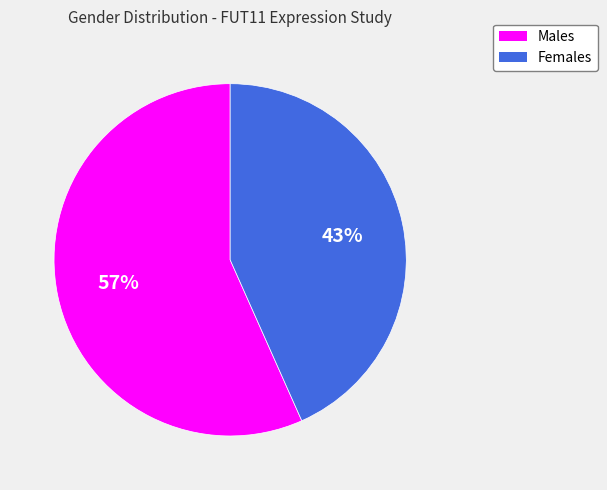

Is there a majority slice in this chart?

Yes